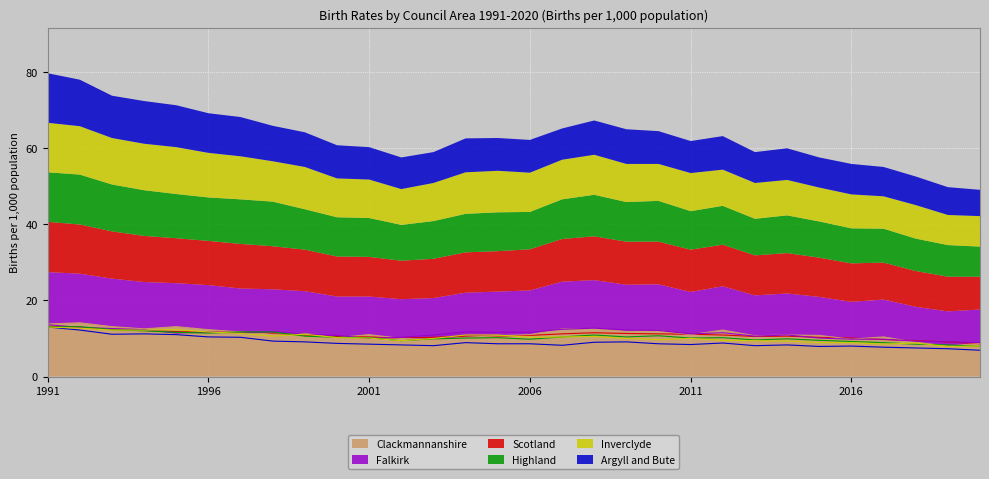

At which category does the chart reach its minimum across all series?

2020